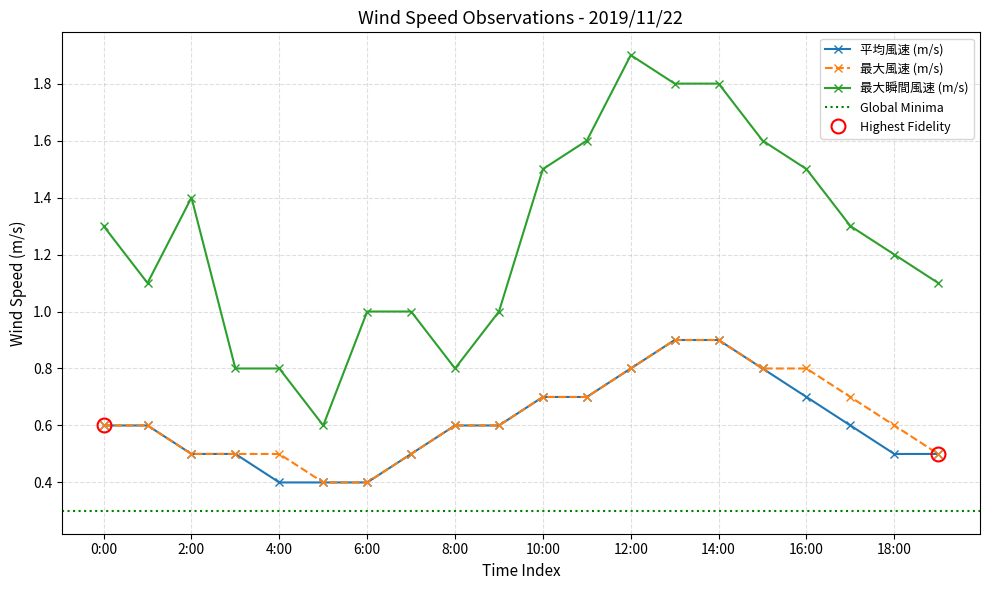

What is the highest value of the 平均風速 (m/s) series?

0.9